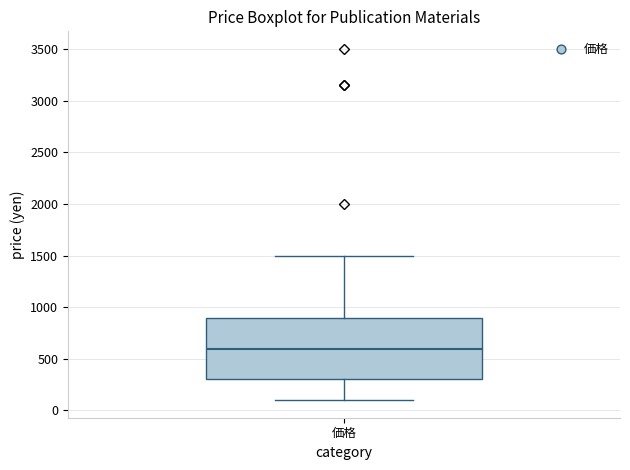

Where is the upper edge of the box for 価格 on the y-axis? The values are not printed on the chart, so give them approximately, as read against the axis.

900